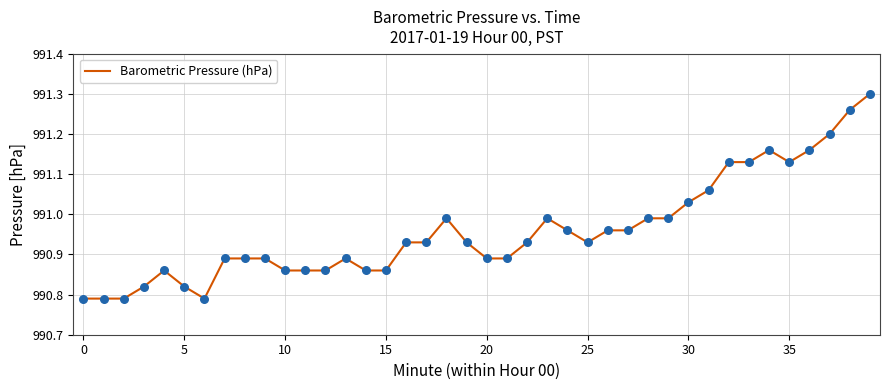

What is the difference between the maximum and minimum values?

0.5